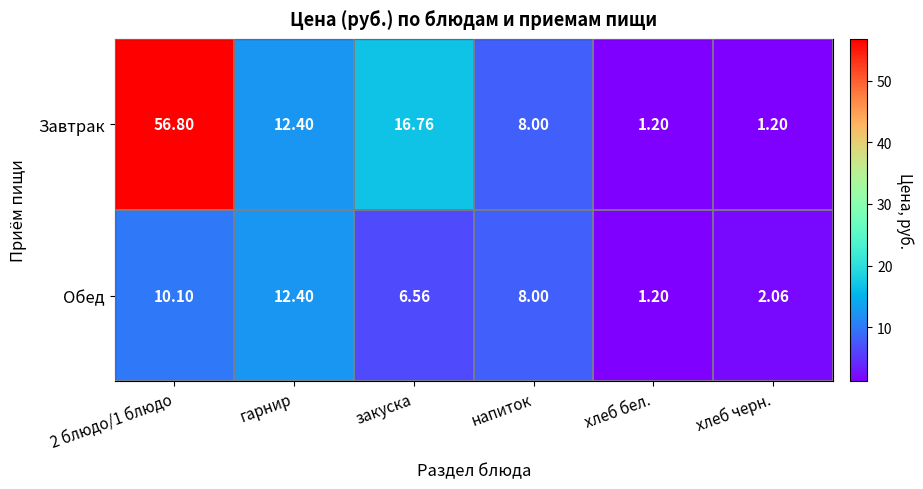

Rank the series by their maximum value, from lowest to highest.

Обед, Завтрак